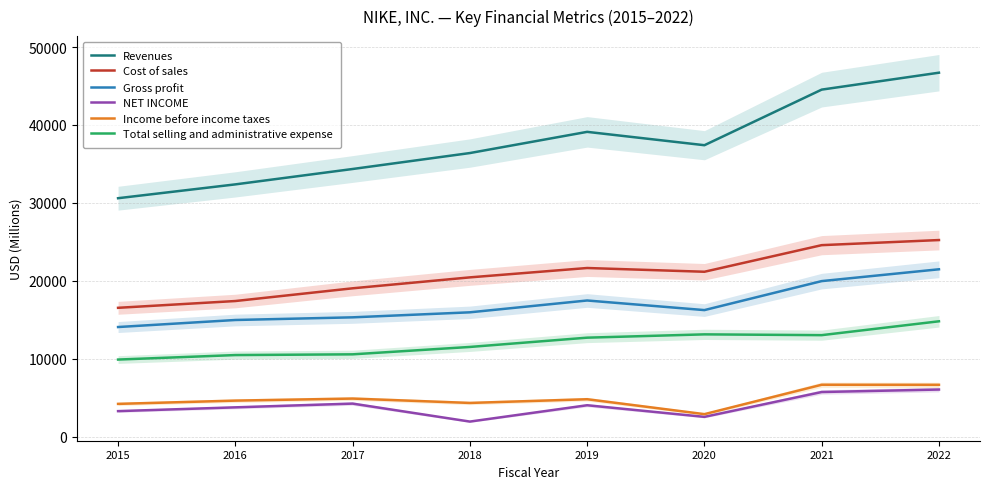

Reading left to right, extract all data points from this chart.

Revenues: 30601	32376	34350	36397	39117	37403	44538	46710
Cost of sales: 16534	17405	19038	20441	21643	21162	24576	25231
Gross profit: 14067	14971	15312	15956	17474	16241	19962	21479
NET INCOME: 3273	3760	4240	1933	4029	2539	5727	6046
Income before income taxes: 4205	4623	4886	4325	4801	2887	6661	6651
Total selling and administrative expense: 9892	10469	10563	11511	12702	13126	13025	14804